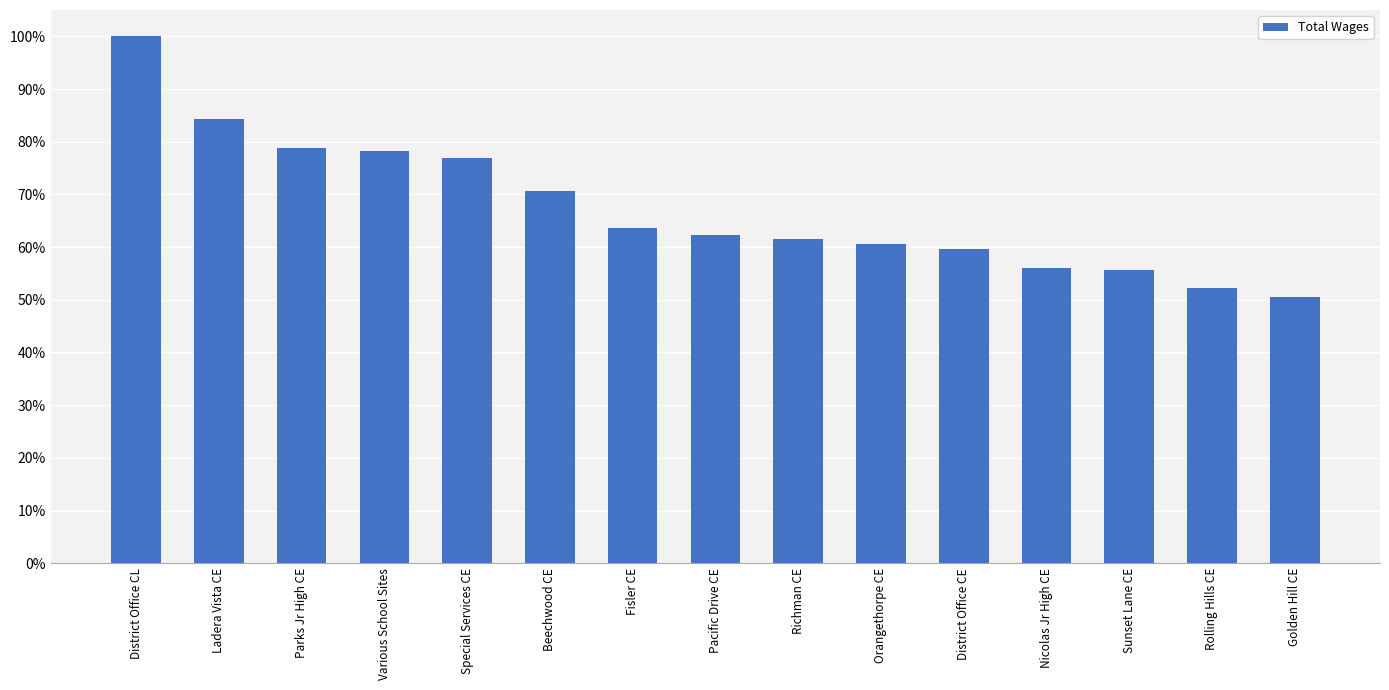

The chart shows a value of 55.6 at Sunset Lane CE. True or false?

True